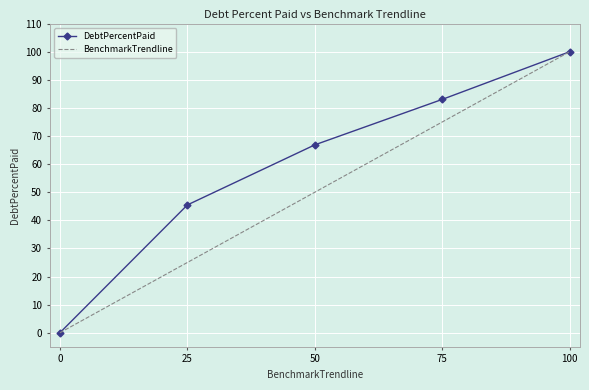

What is the greatest value displayed?

100.0